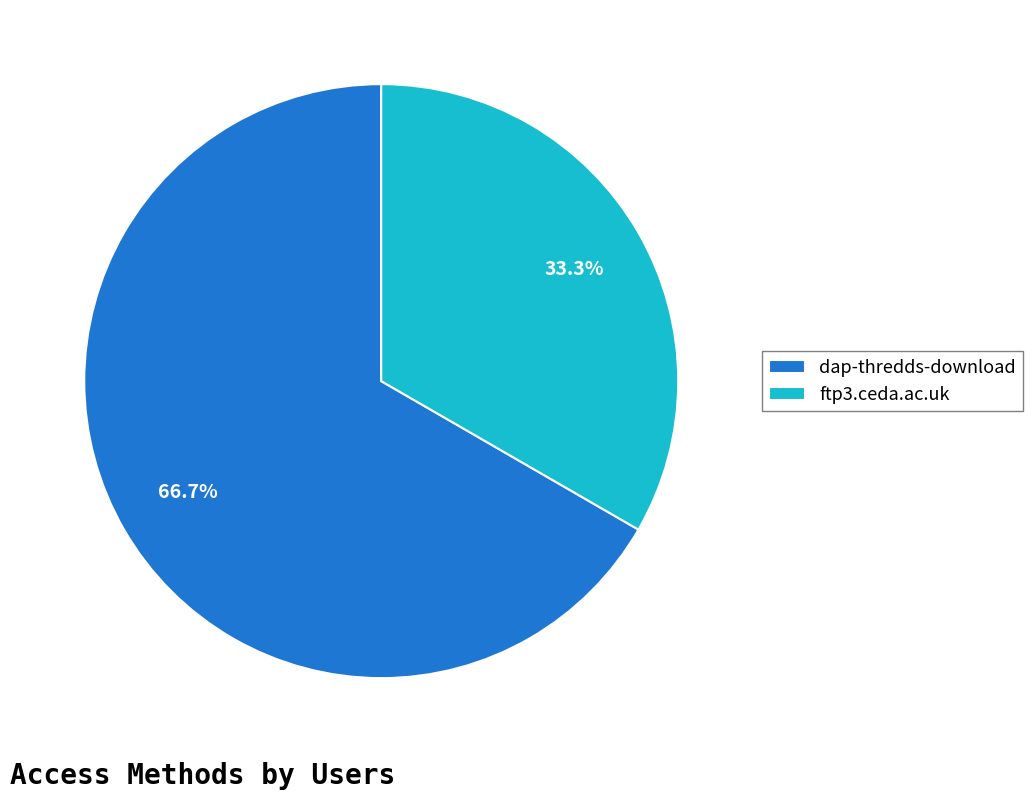

The ftp3.ceda.ac.uk slice represents 47% of the pie. True or false?

False